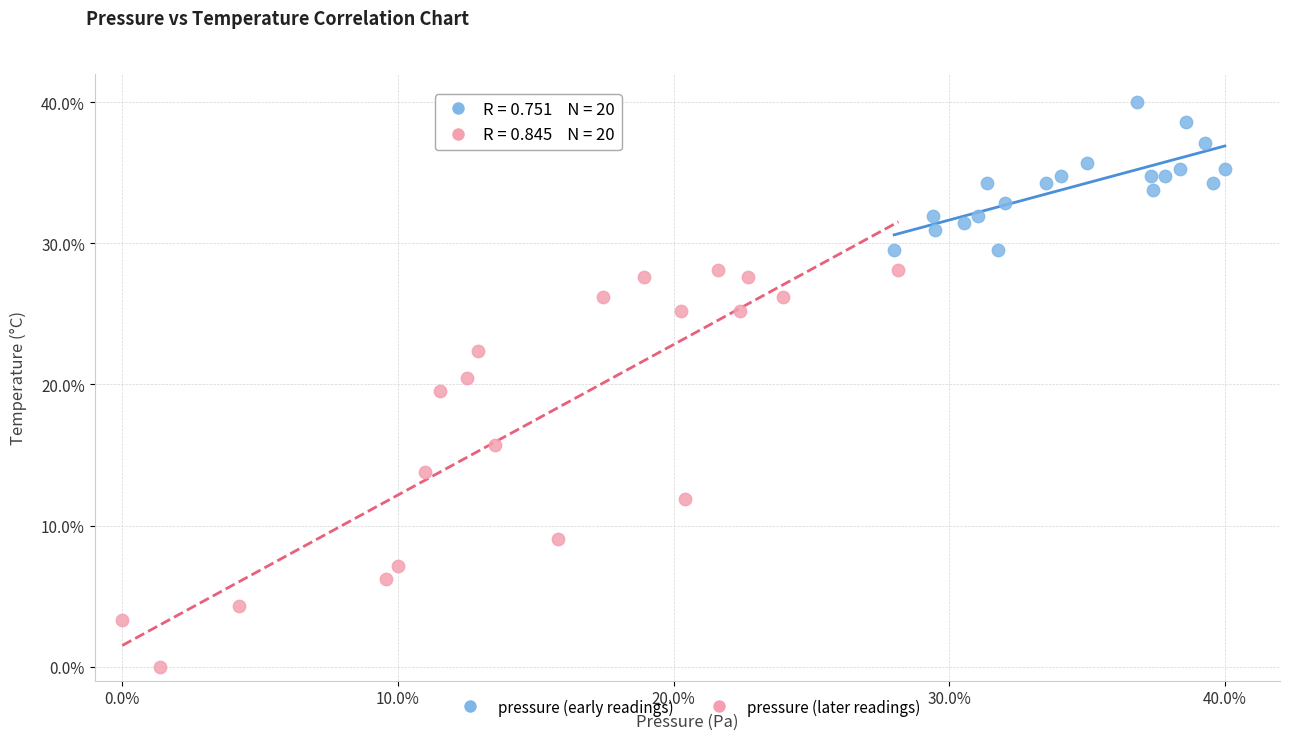

Which series has the largest Y range (max minus min)?

pressure (later readings)